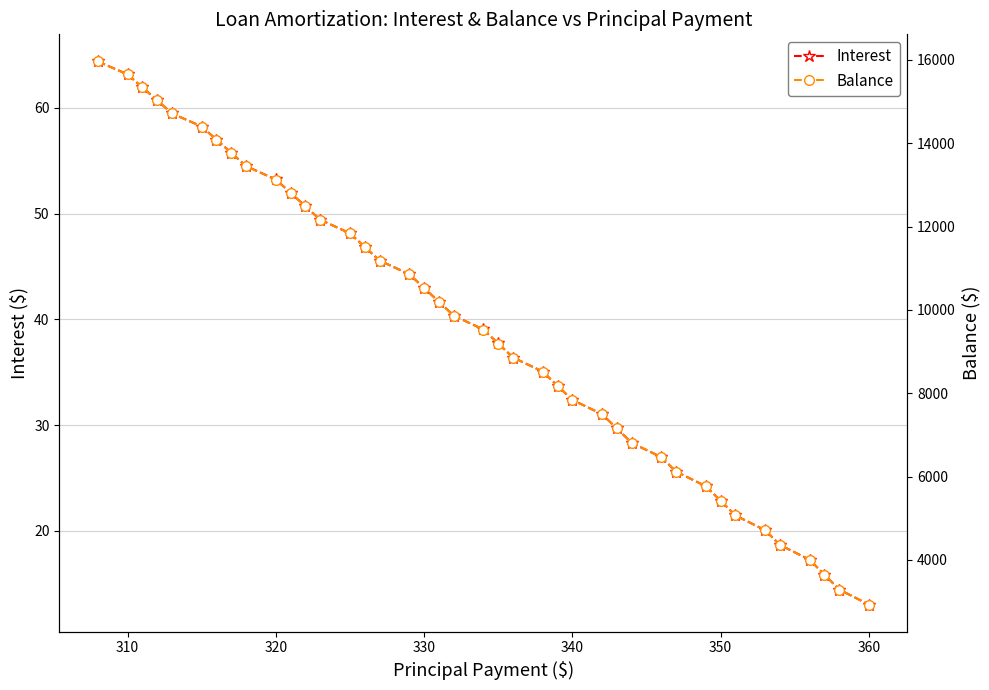

Which category has the lowest value in the Interest series?

360